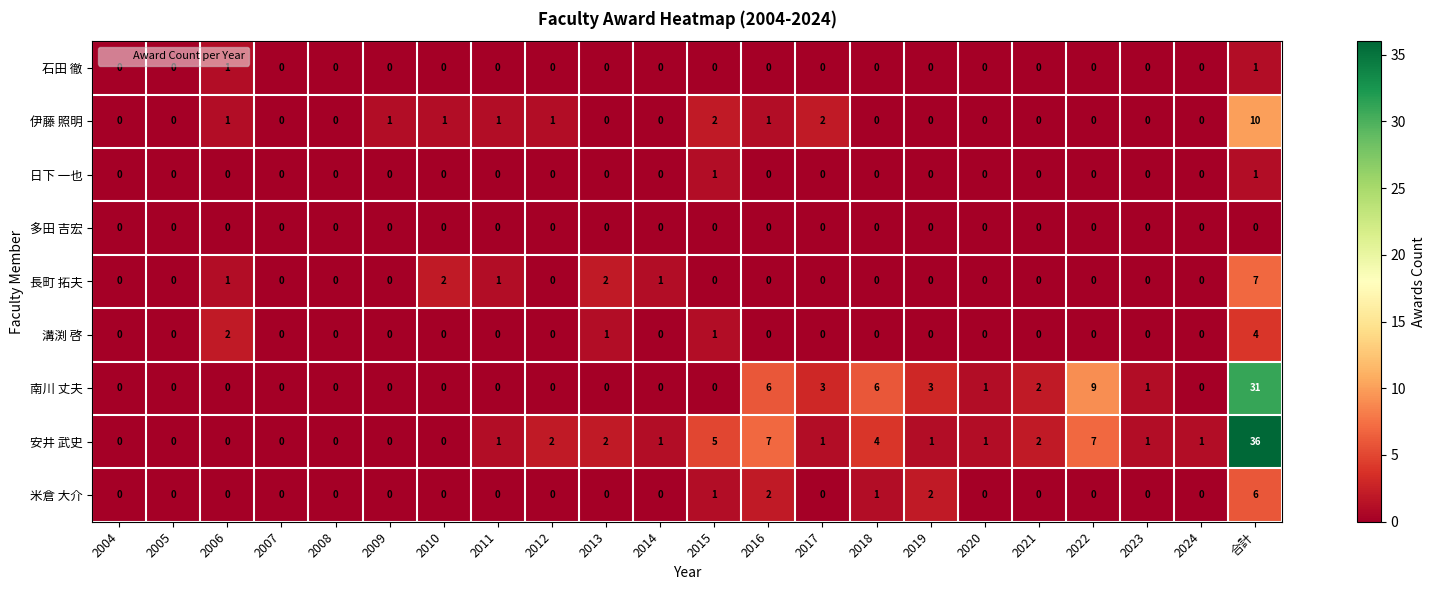

True or false: 長町 拓夫 has a value of 0 at 2021.

True